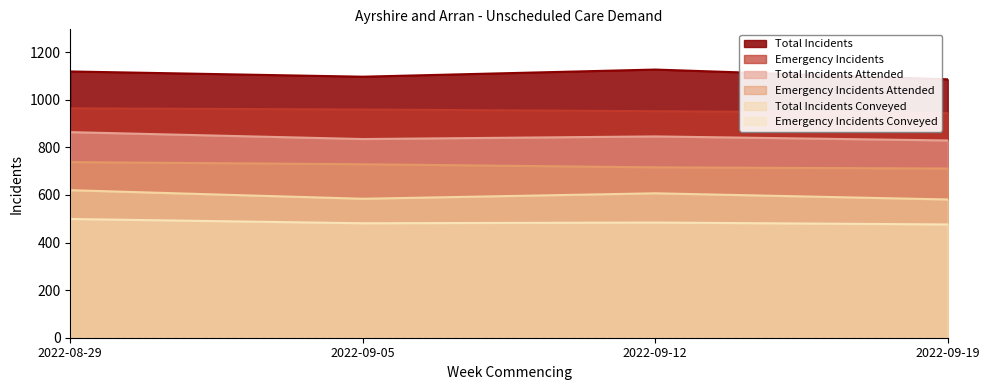

What is the sum of the Emergency Incidents Attended values at 2022-08-29 and 2022-09-19?

1449